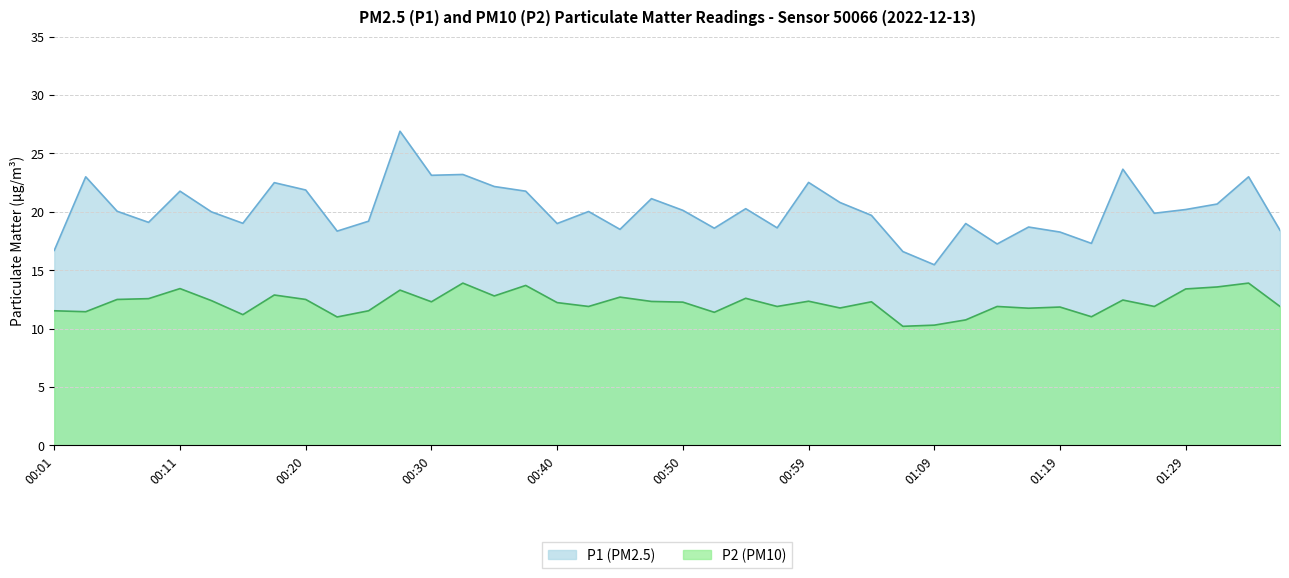

What value does the P1 series have at 01:04?

19.7